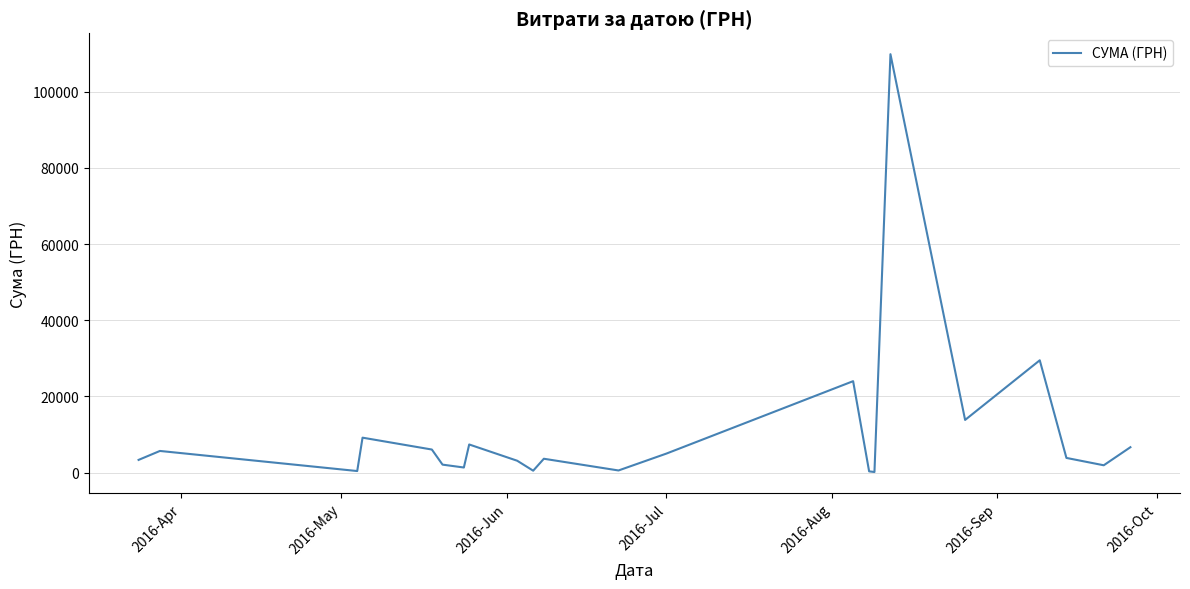

What is the maximum value shown in the chart?

109857.0